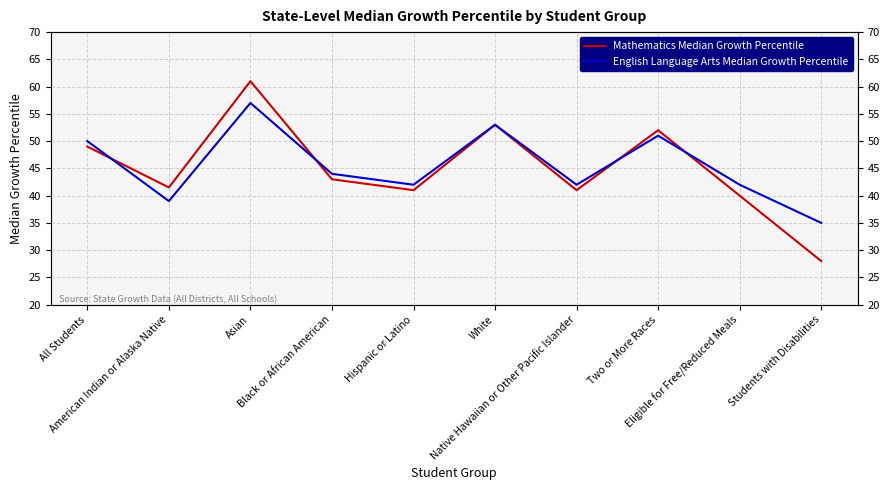

The value of English Language Arts Median Growth Percentile at Two or More Races is 51.0. True or false?

True